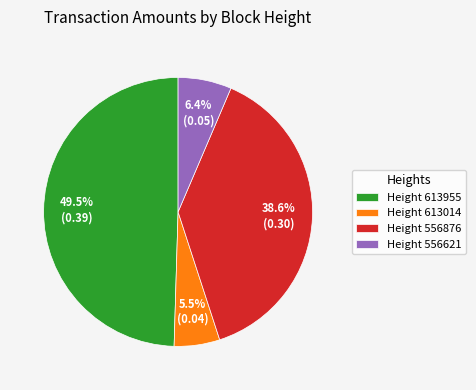

Do Height 556621 and Height 613955 together represent more than half of the pie?

Yes